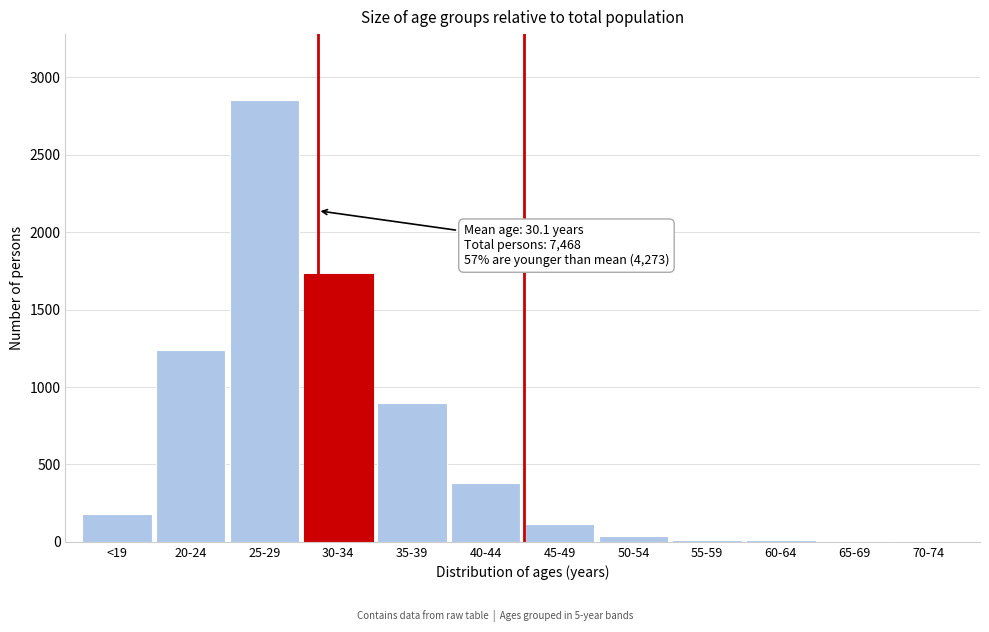

What is the maximum value shown in the chart?

2852